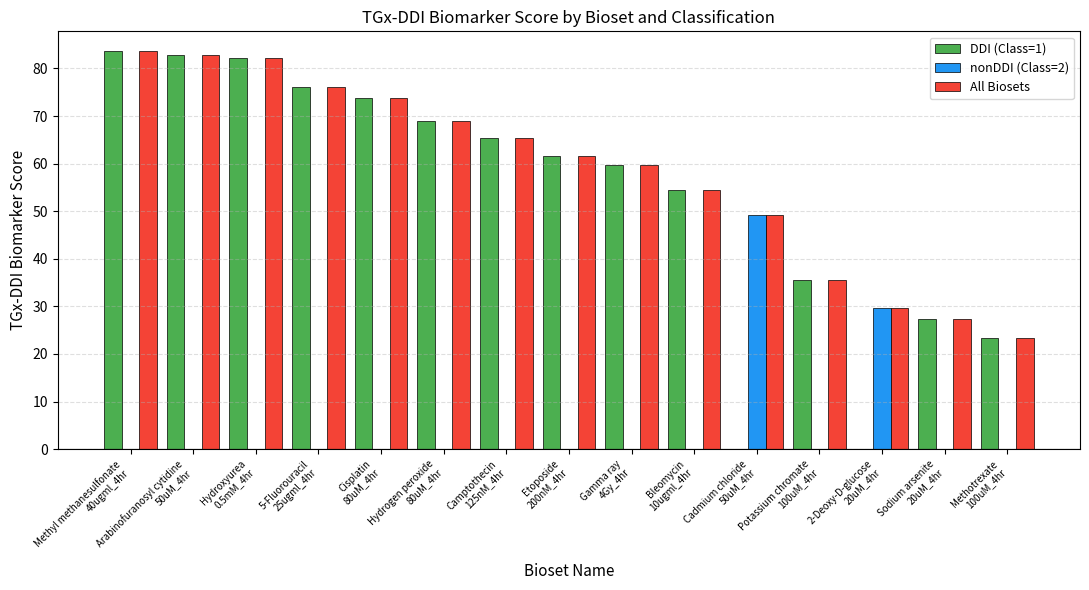

The value of nonDDI (Class=2) at 2-Deoxy-D-glucose
20uM_4hr is 29.7. True or false?

True